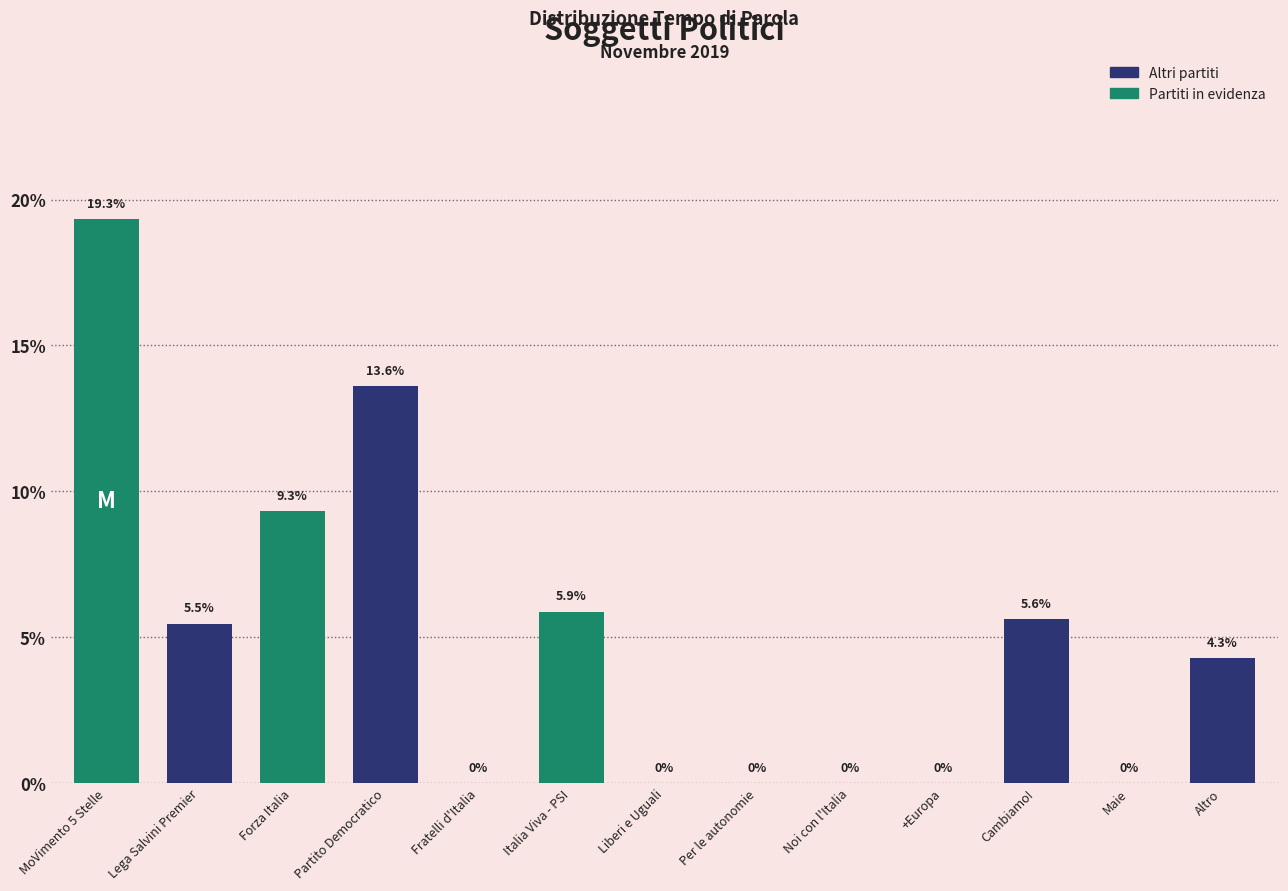

Reading left to right, what are all the values shown in this chart?

MoVimento 5 Stelle=19.3	Lega Salvini Premier=5.5	Forza Italia=9.3	Partito Democratico=13.6	Fratelli d'Italia=0.0	Italia Viva - PSI=5.9	Liberi e Uguali=0.0	Per le autonomie=0.0	Noi con l'Italia=0.0	+Europa=0.0	Cambiamo!=5.6	Maie=0.0	Altro=4.3